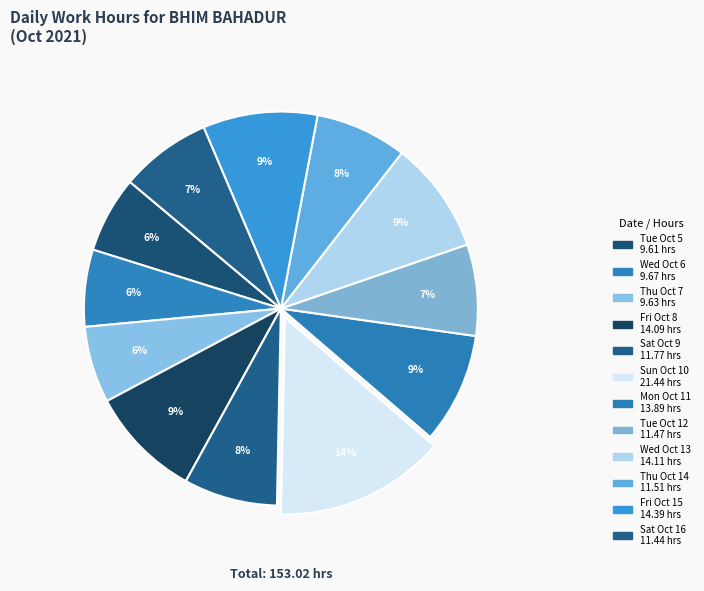

What is the ratio of the value at Sun Oct 10 to the value at Wed Oct 6?

2.2